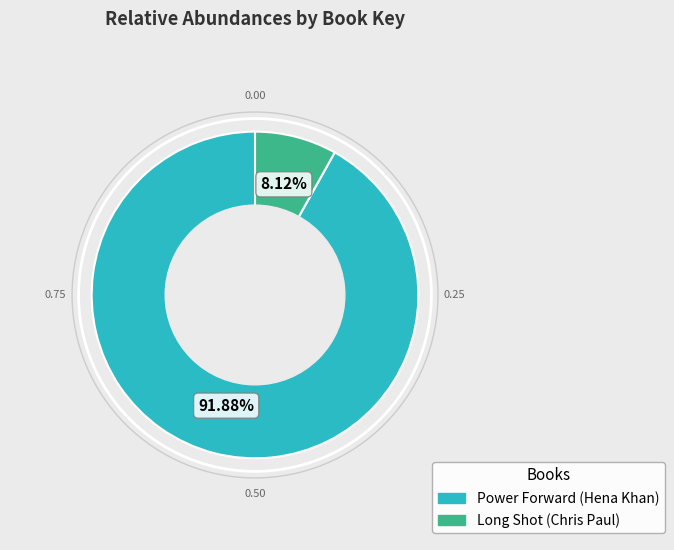

How many slices are in this pie chart?

2